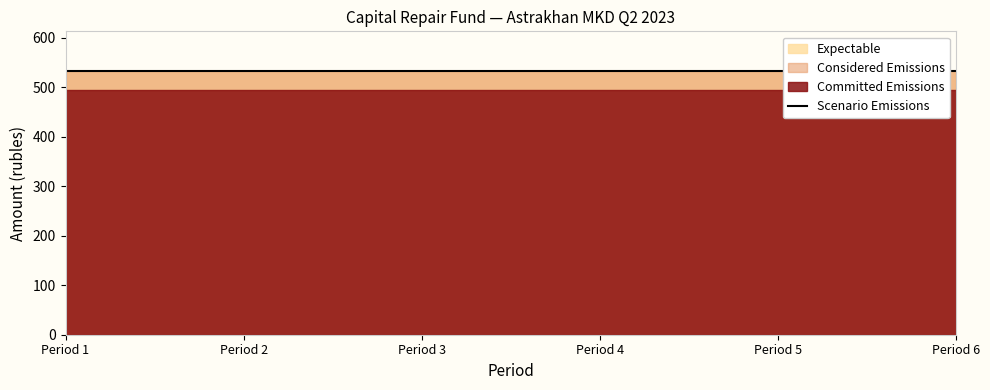

At which category is the sum across all series the highest?

1